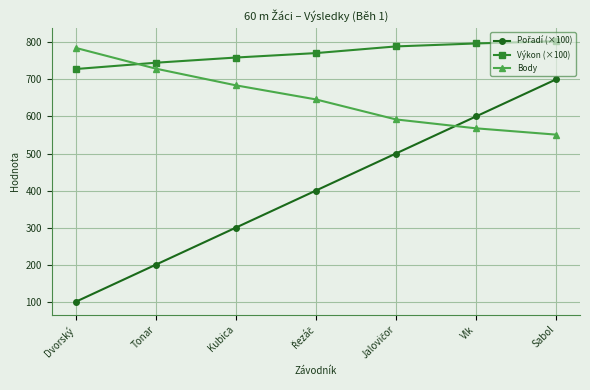

Count the number of data series in this chart.

3